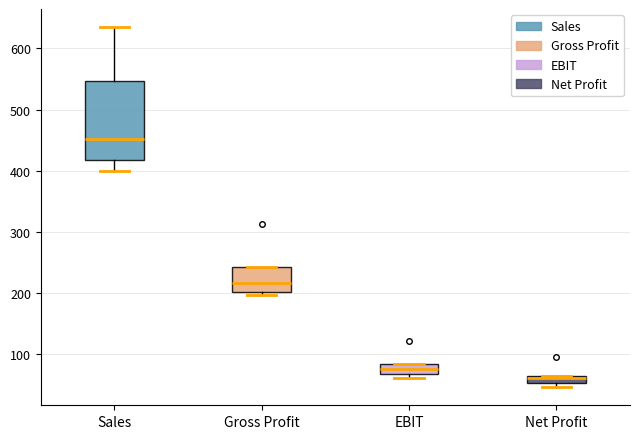

Which box's median line is the lowest?

Net Profit